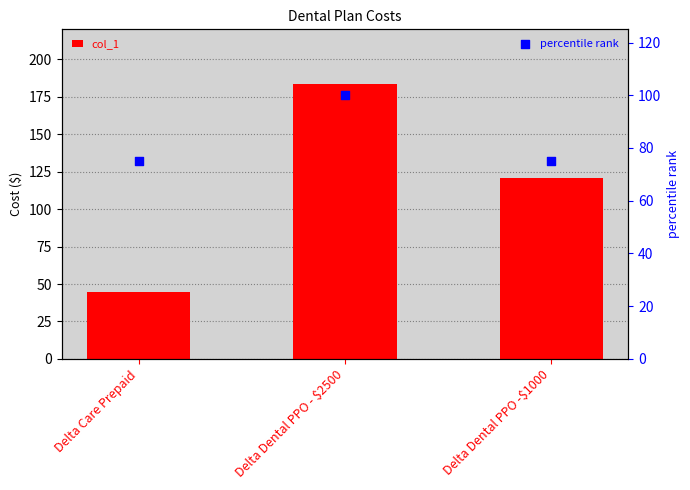

Which series has the largest Y range (max minus min)?

col_1